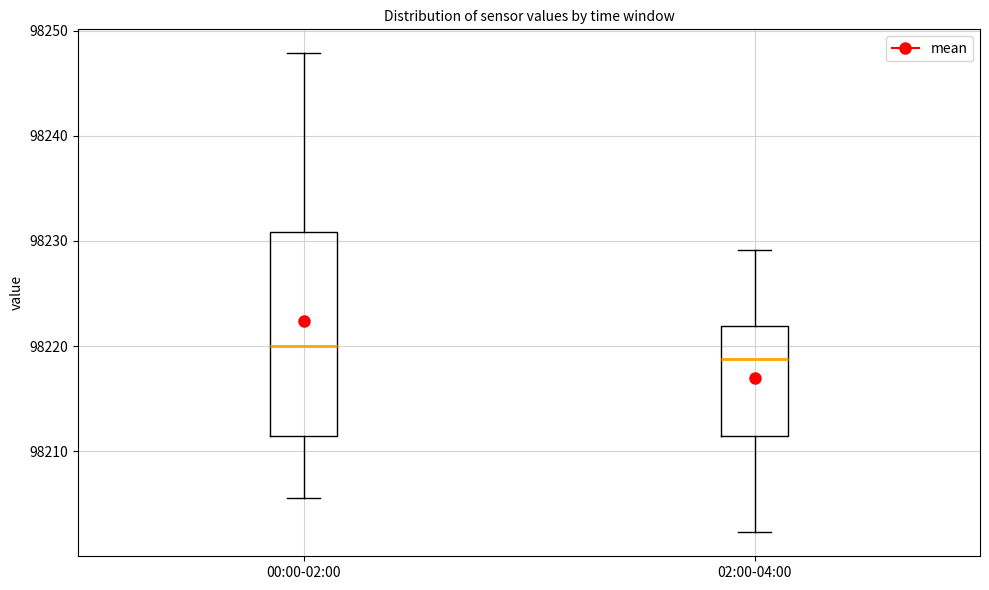

Where does the upper whisker of the box for 02:00-04:00 end on the y-axis? The values are not printed on the chart, so give them approximately, as read against the axis.

98229